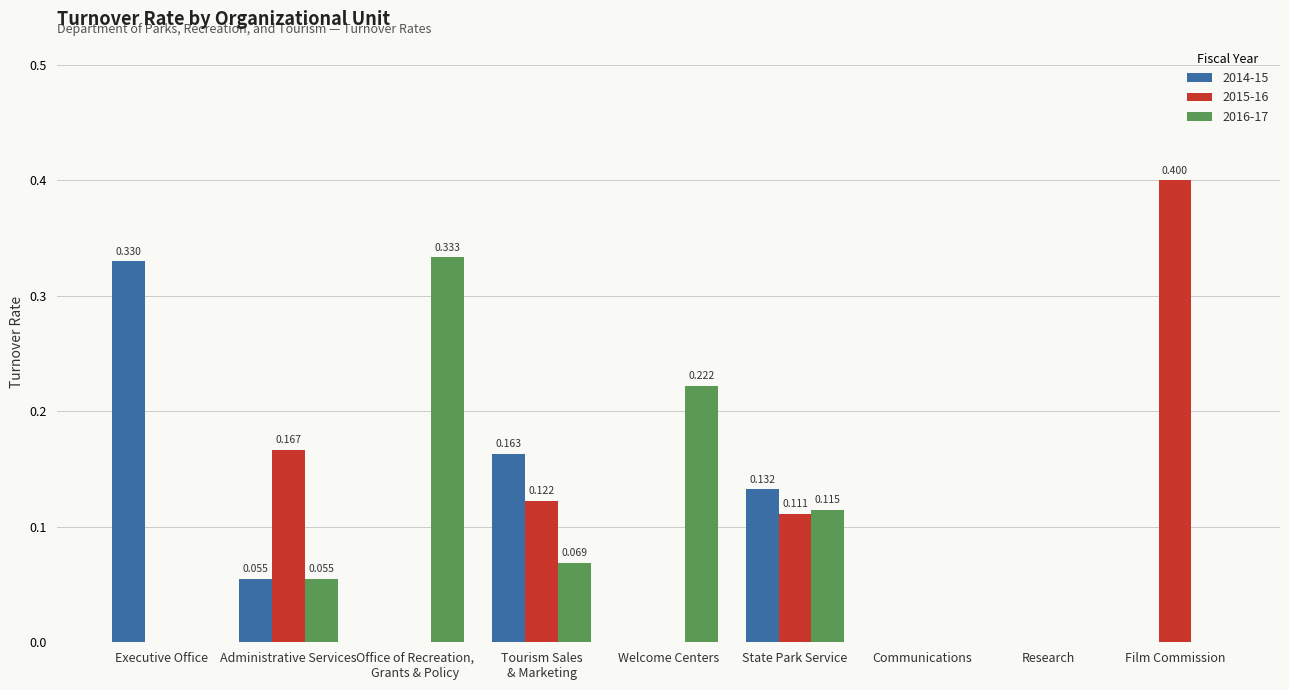

At which category does the chart reach its peak across all series?

Film Commission